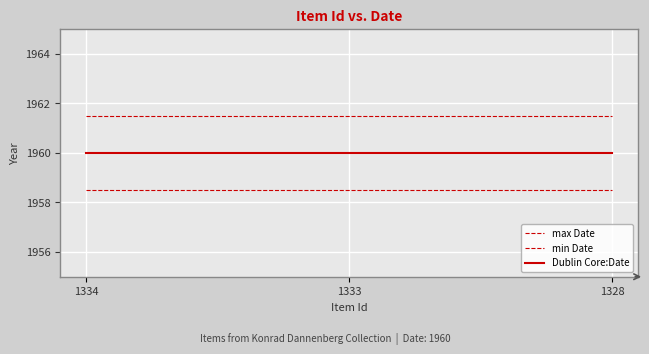

How many lines are shown in the chart?

3